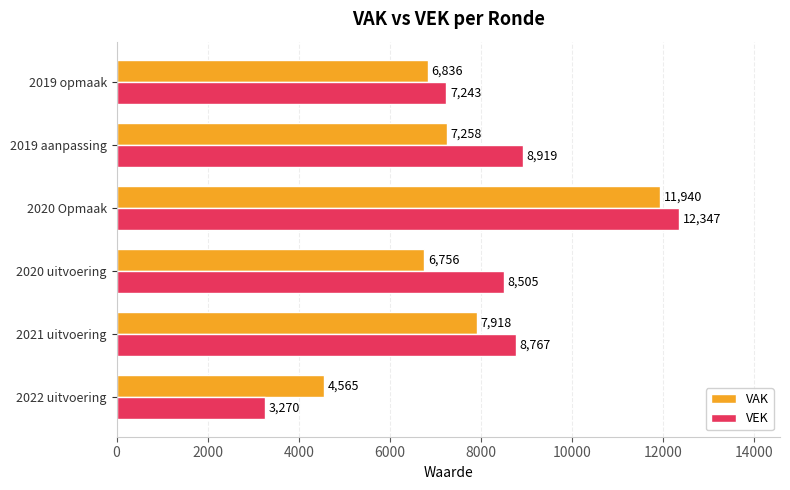

At which category is the sum across all series the highest?

2020 Opmaak